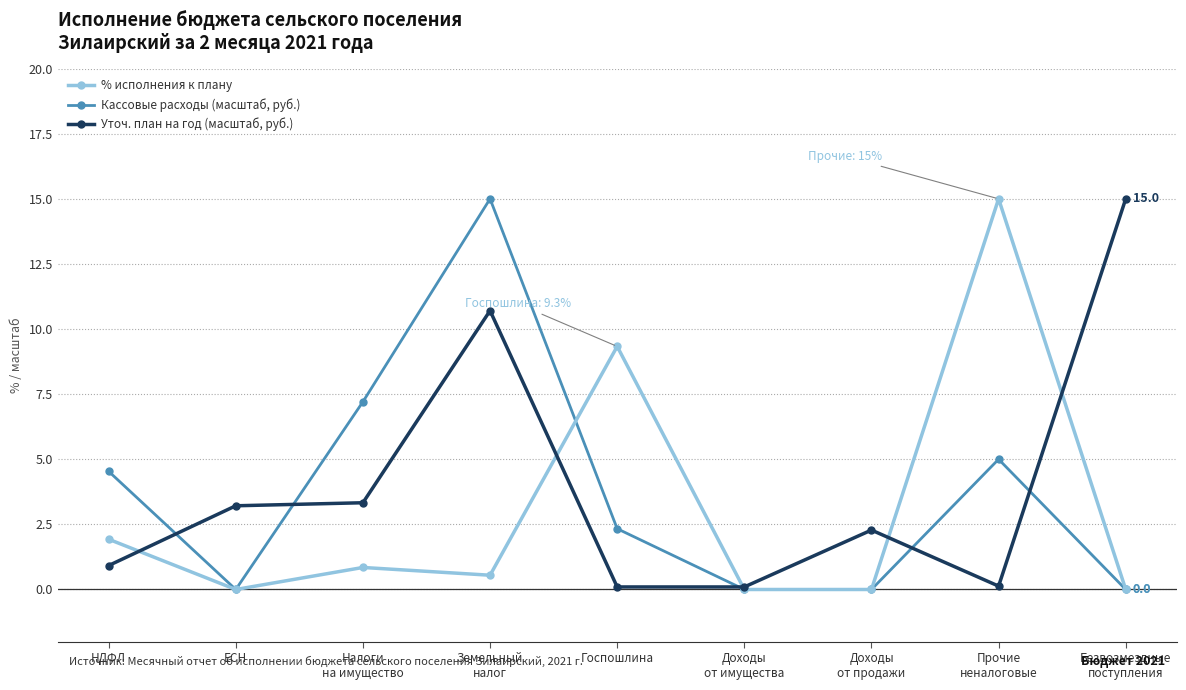

At which category does Кассовые расходы (масштаб, руб.) reach its first local peak?

Земельный
налог